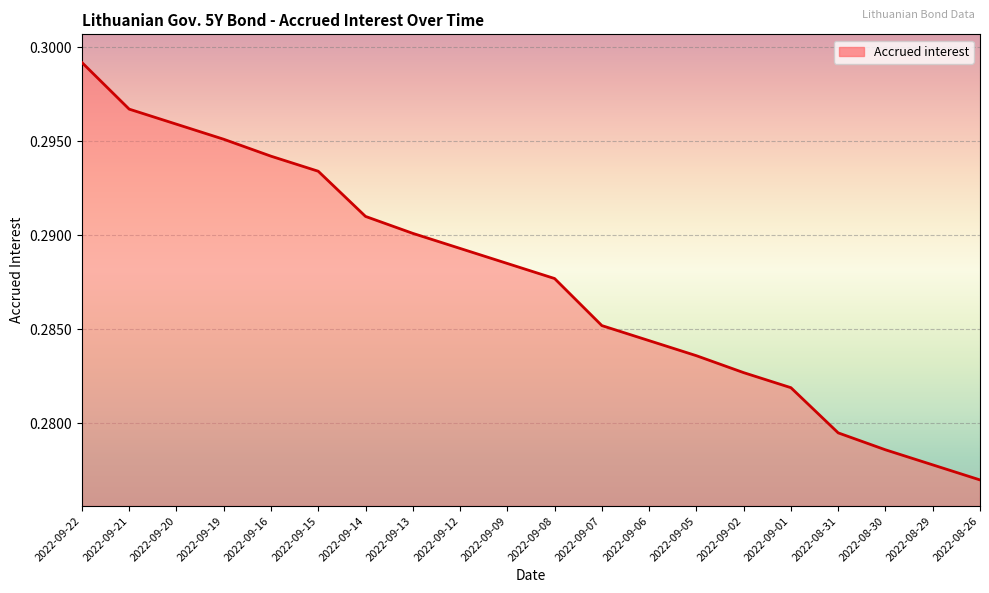

What is the sum of all values?

5.8